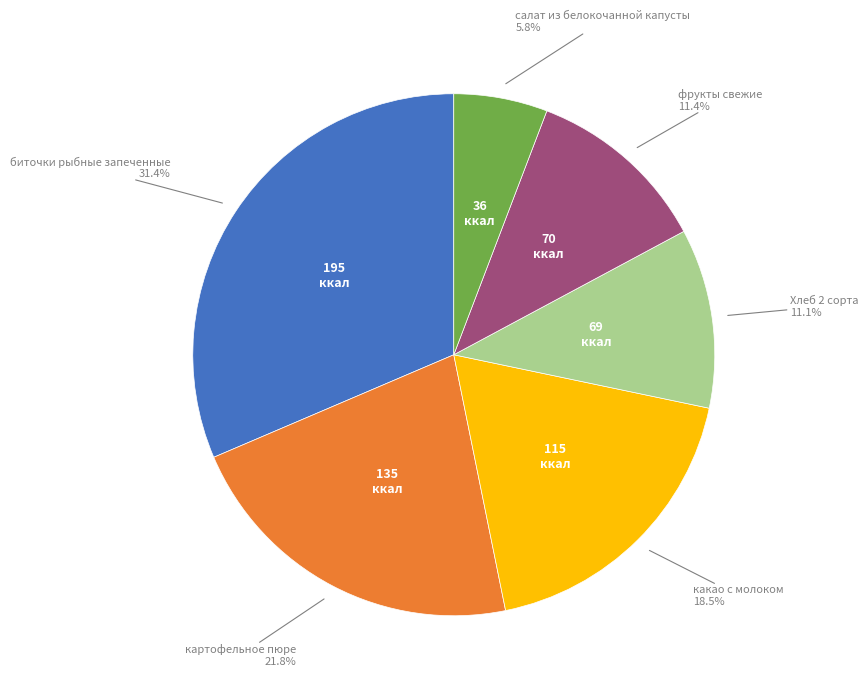

Is there any slice that represents more than half of the pie?

No